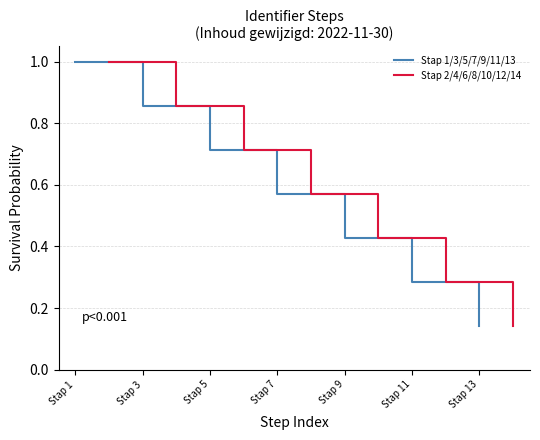

How many lines are shown in the chart?

2